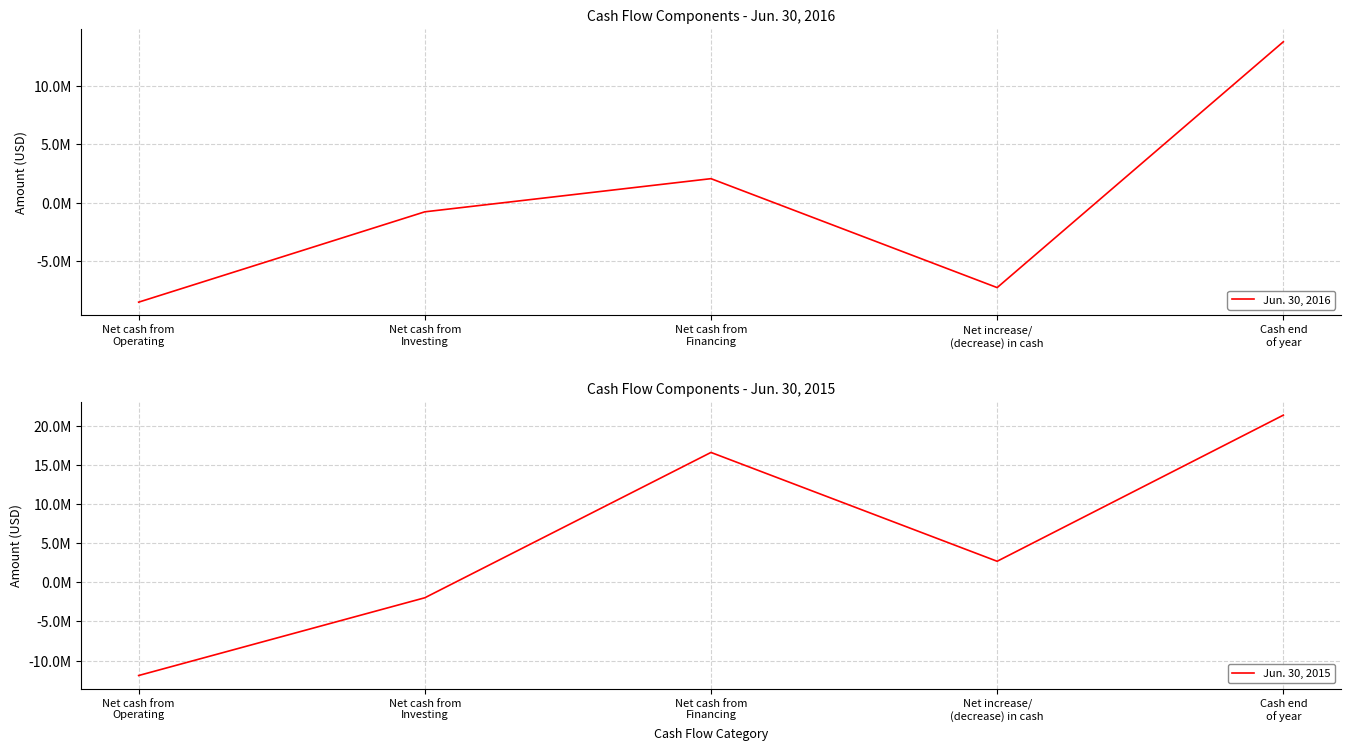

What is the sum of all Jun. 30, 2015 values?

26681000